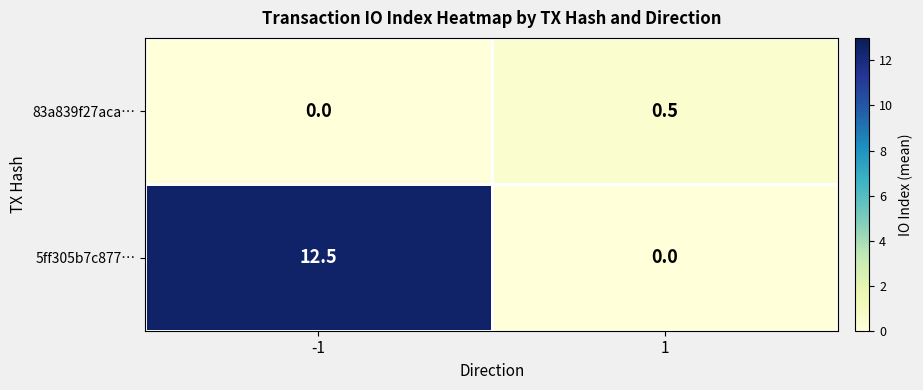

What is the difference between the 5ff305b7c877… values at -1 and 1?

12.5